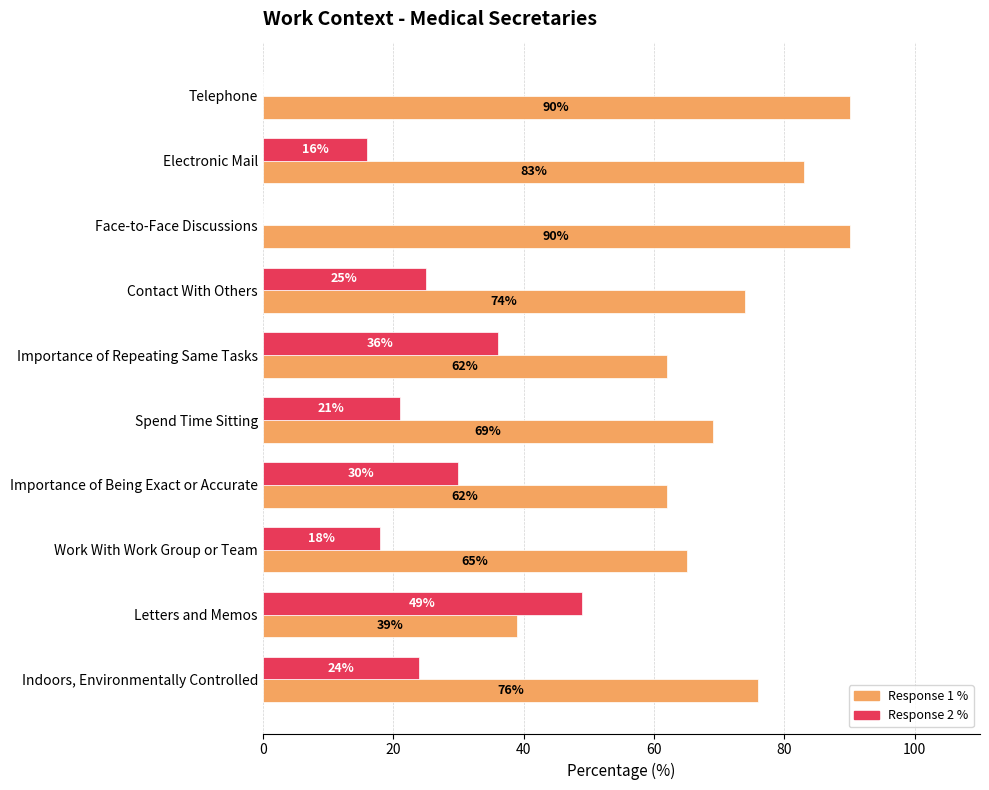

What is the total value across all series at Letters and Memos?

88